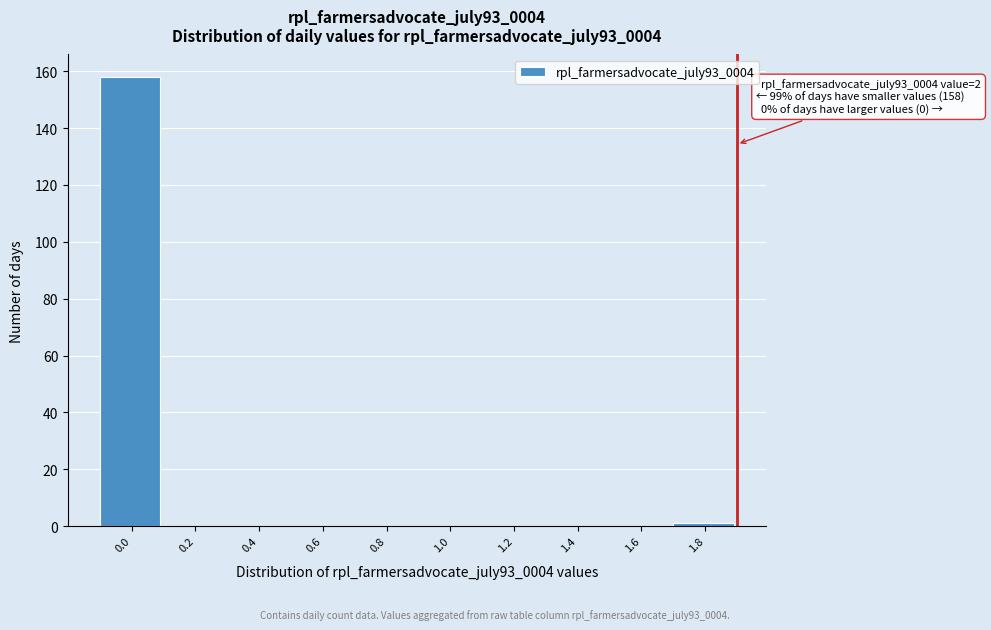

Reading left to right, transcribe all the data shown in this chart.

0.0=158	0.2=0	0.4=0	0.6=0	0.8=0	1.0=0	1.2=0	1.4=0	1.6=0	1.8=1